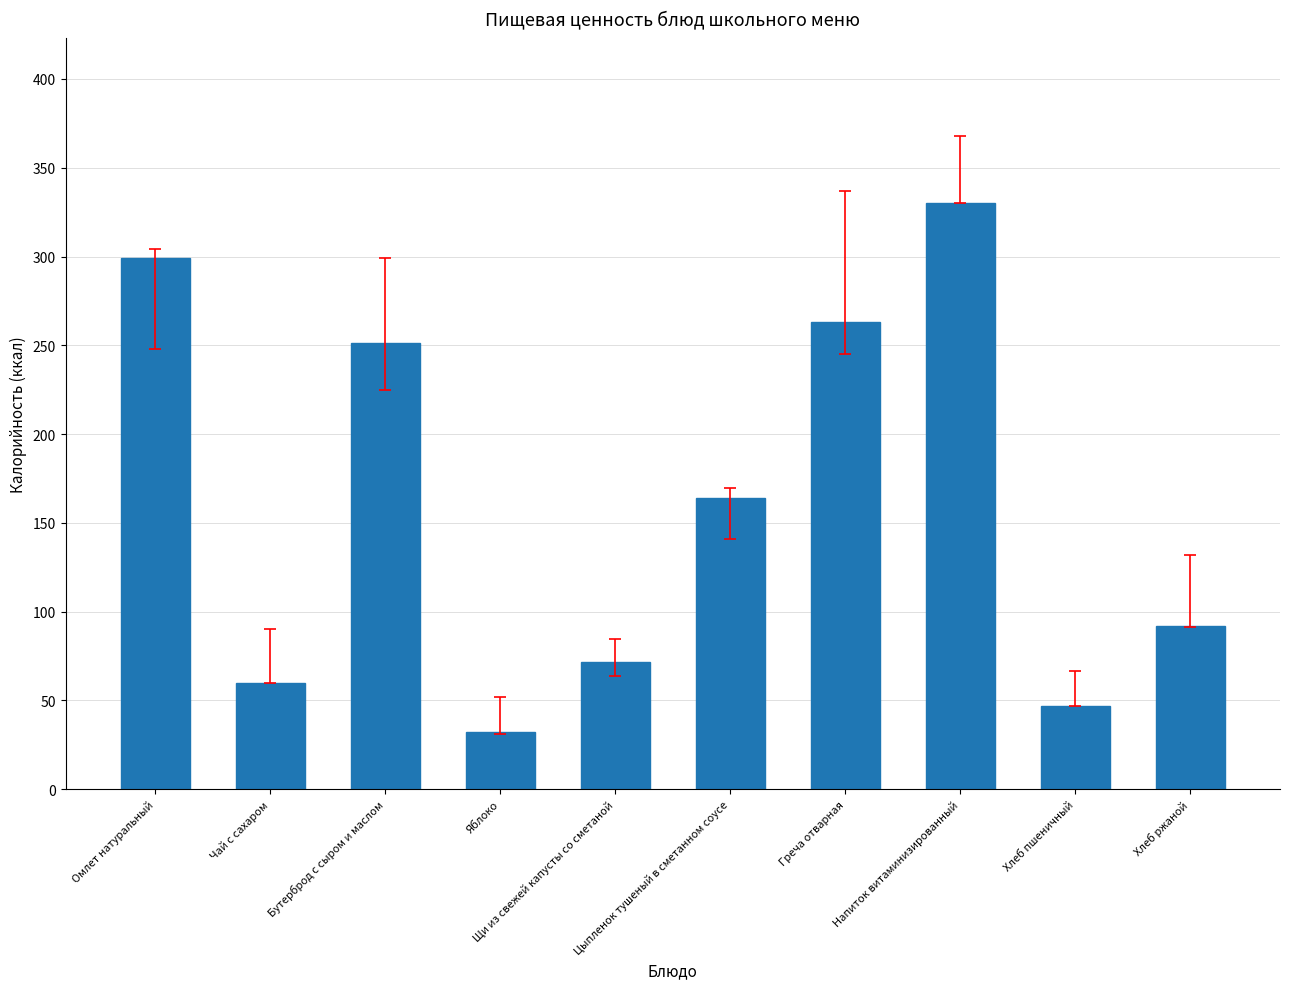

Rank the categories by value from highest to lowest.

Напиток витаминизированный, Омлет натуральный, Греча отварная, Бутерброд с сыром и маслом, Цыпленок тушеный в сметанном соусе, Хлеб ржаной, Щи из свежей капусты со сметаной, Чай с сахаром, Хлеб пшеничный, Яблоко